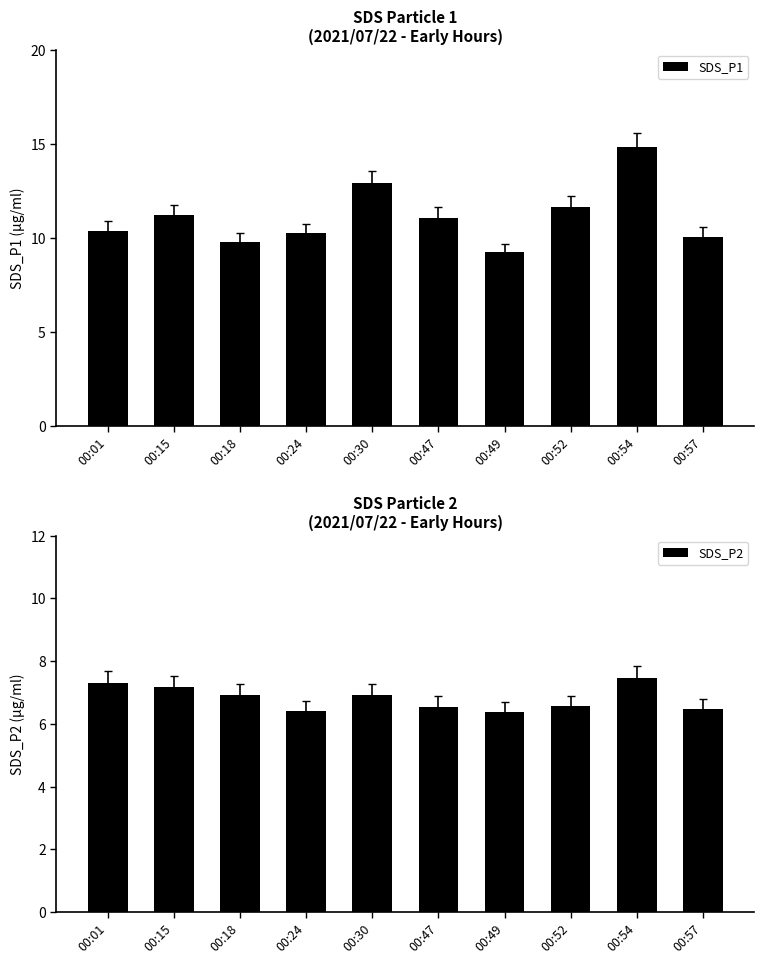

At how many categories does at least one series exceed 9?

10